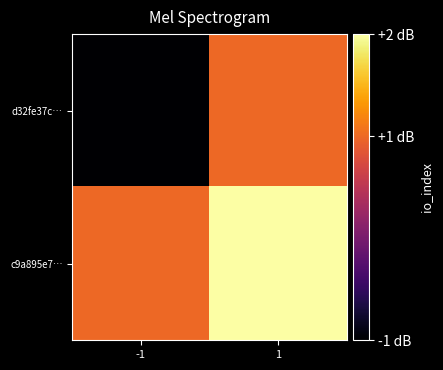

Which series has the largest range (max minus min)?

d32fe37c…